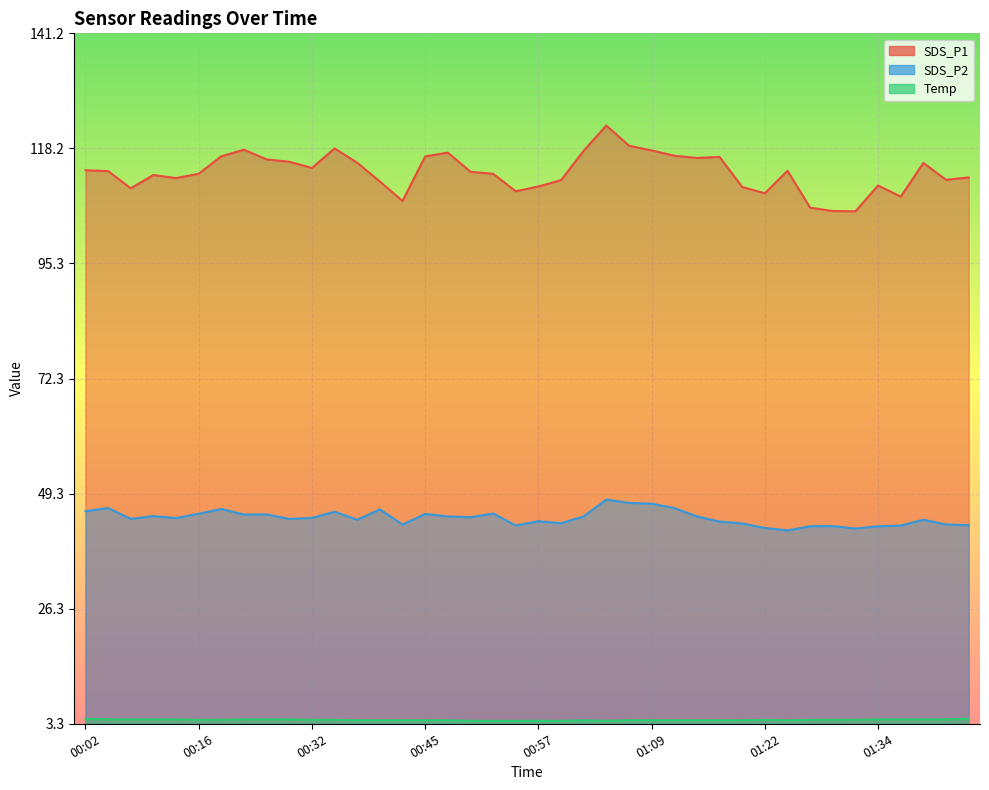

Is it true that Temp equals 4.0 at 01:12?

True